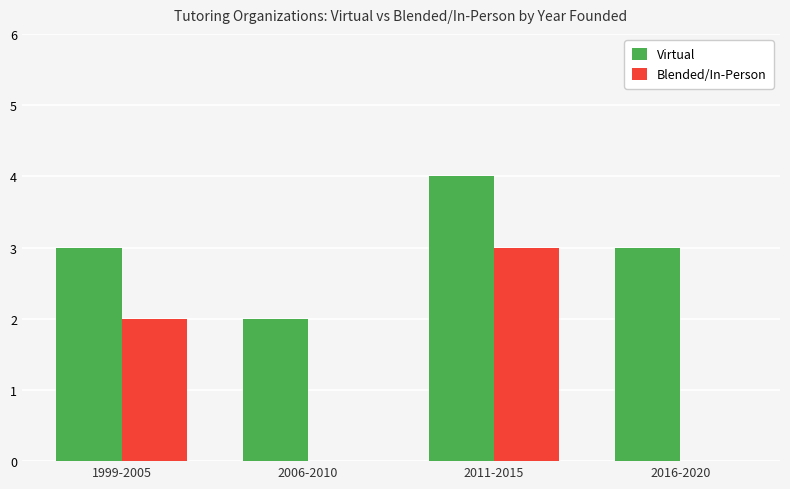

Between 1999-2005 and 2006-2010, which series saw the biggest shift?

Blended/In-Person